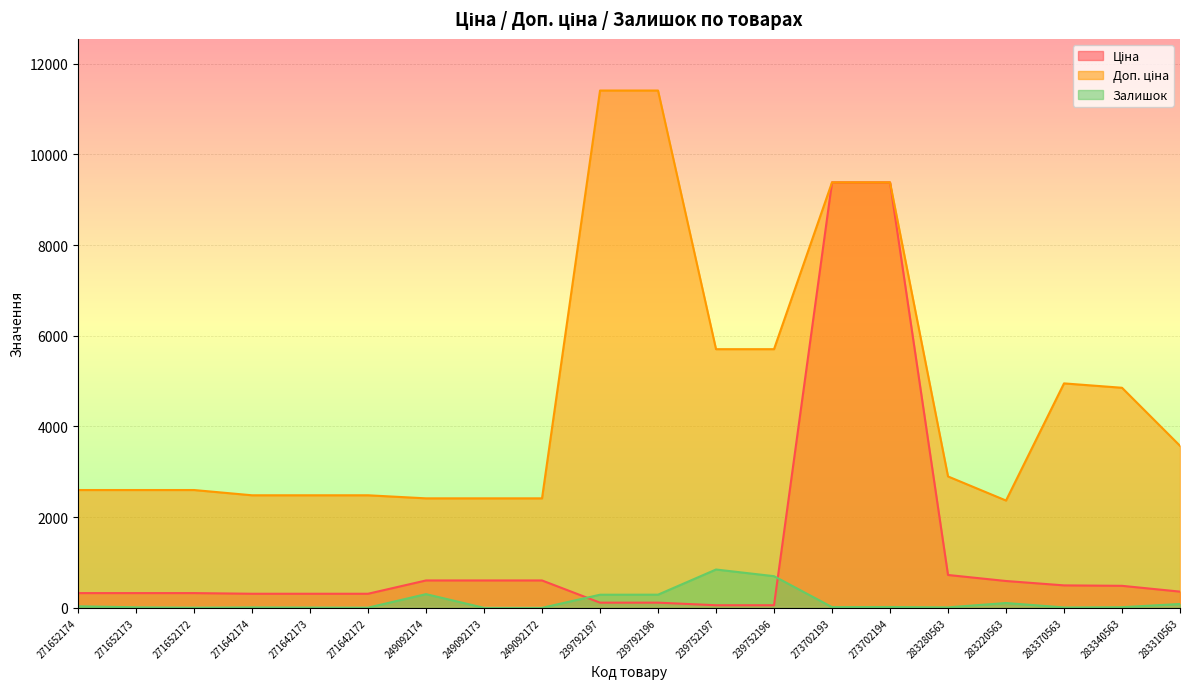

True or false: Доп. ціна and Залишок cross at least once.

False